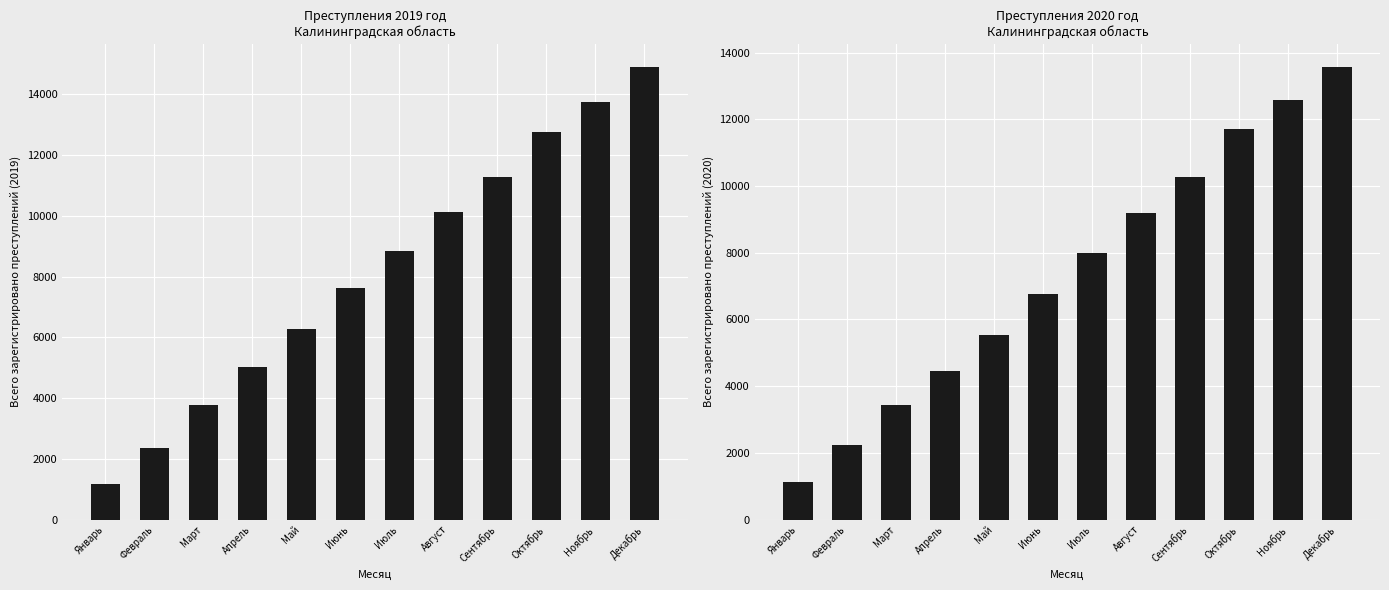

Which has a higher value, Август or Январь?

Август